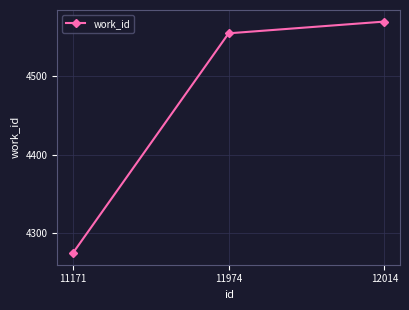

Read the value at 11171, to the nearest 5.

4275